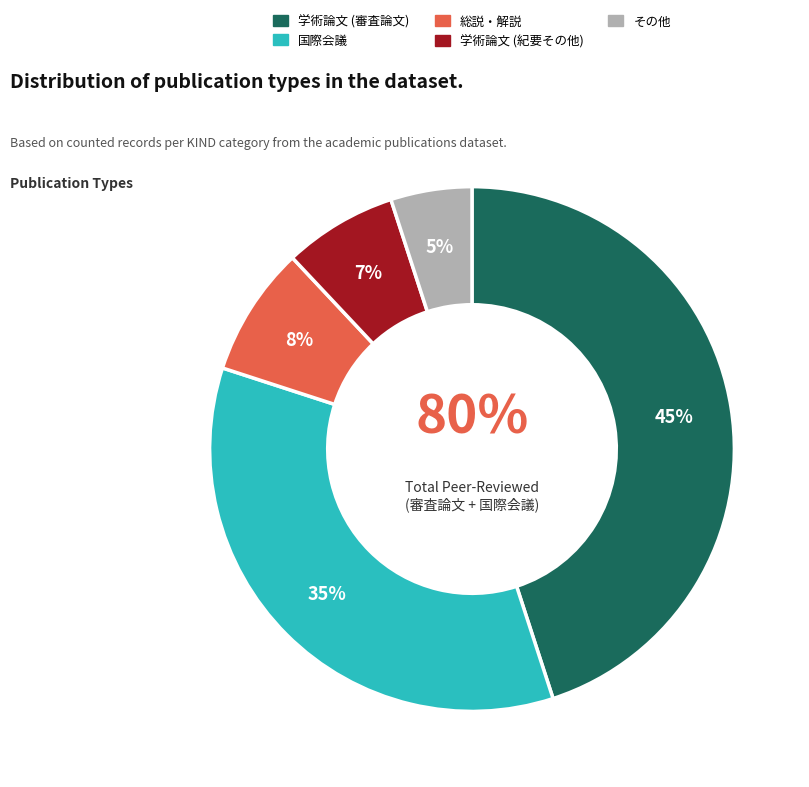

Count the number of slices in the pie.

5